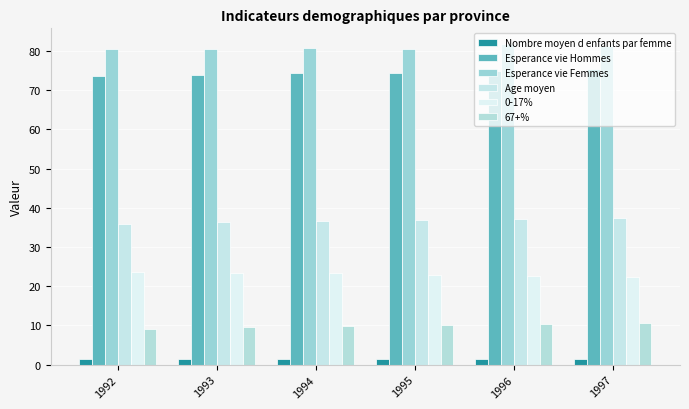

How many data points does each series have?

6